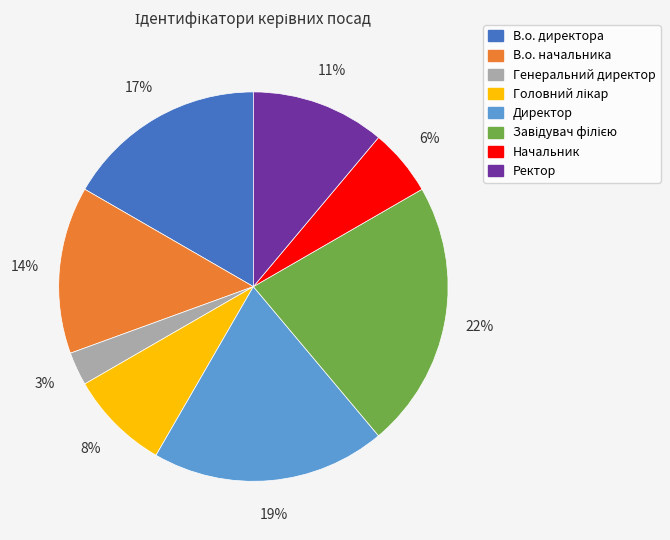

To the nearest percent, what is the difference between the largest and smallest slice percentages?

19%